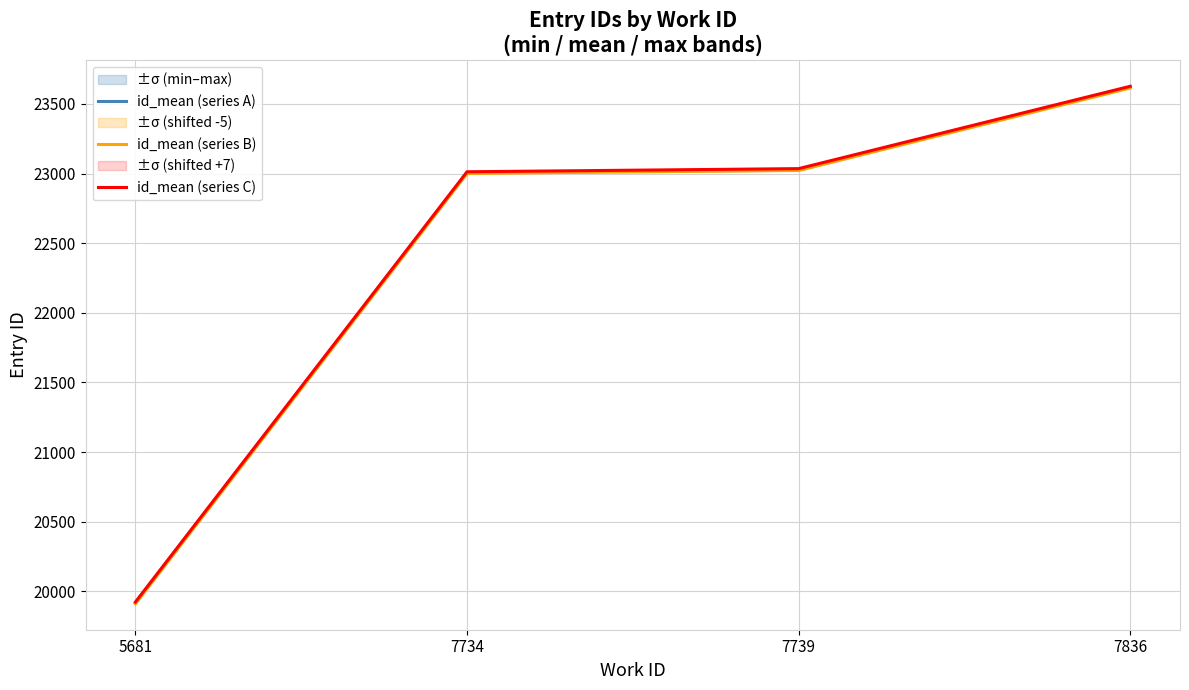

Reading left to right, transcribe all the data shown in this chart.

id_mean (series A): 5681=19916.0	7734=23006.0	7739=23028.5	7836=23620.0
id_mean (series B): 5681=19911.0	7734=23001.0	7739=23023.5	7836=23615.0
id_mean (series C): 5681=19923.0	7734=23013.0	7739=23035.5	7836=23627.0